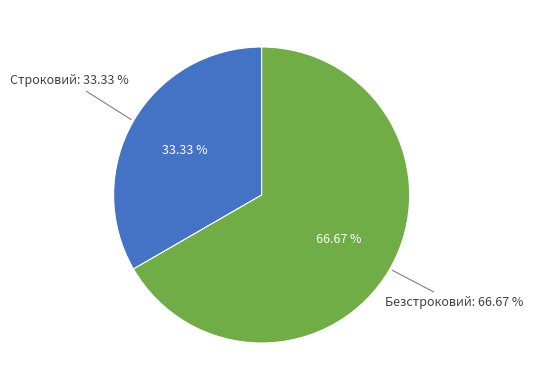

The Безстроковий slice represents 67% of the pie. True or false?

True